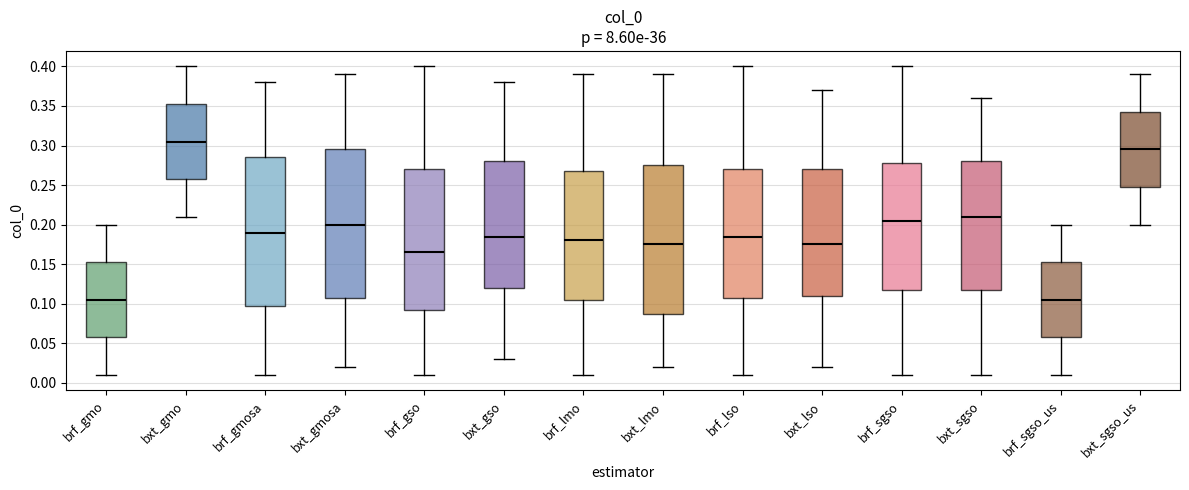

Reading left to right, read every box against the y-axis: the position of its median line, the range the box covers, and the ends of its whiskers. The values are not printed on the chart, so give them approximately, as read against the axis.

brf_gmo: median 0.105, box 0.060 to 0.155, whiskers 0.010 to 0.200
bxt_gmo: median 0.305, box 0.260 to 0.355, whiskers 0.210 to 0.400
brf_gmosa: median 0.190, box 0.100 to 0.285, whiskers 0.010 to 0.380
bxt_gmosa: median 0.200, box 0.110 to 0.295, whiskers 0.020 to 0.390
brf_gso: median 0.165, box 0.095 to 0.270, whiskers 0.010 to 0.400
bxt_gso: median 0.185, box 0.120 to 0.280, whiskers 0.030 to 0.380
brf_lmo: median 0.180, box 0.105 to 0.270, whiskers 0.010 to 0.390
bxt_lmo: median 0.175, box 0.090 to 0.275, whiskers 0.020 to 0.390
brf_lso: median 0.185, box 0.110 to 0.270, whiskers 0.010 to 0.400
bxt_lso: median 0.175, box 0.110 to 0.270, whiskers 0.020 to 0.370
brf_sgso: median 0.205, box 0.120 to 0.280, whiskers 0.010 to 0.400
bxt_sgso: median 0.210, box 0.120 to 0.280, whiskers 0.010 to 0.360
brf_sgso_us: median 0.105, box 0.060 to 0.155, whiskers 0.010 to 0.200
bxt_sgso_us: median 0.295, box 0.250 to 0.345, whiskers 0.200 to 0.390